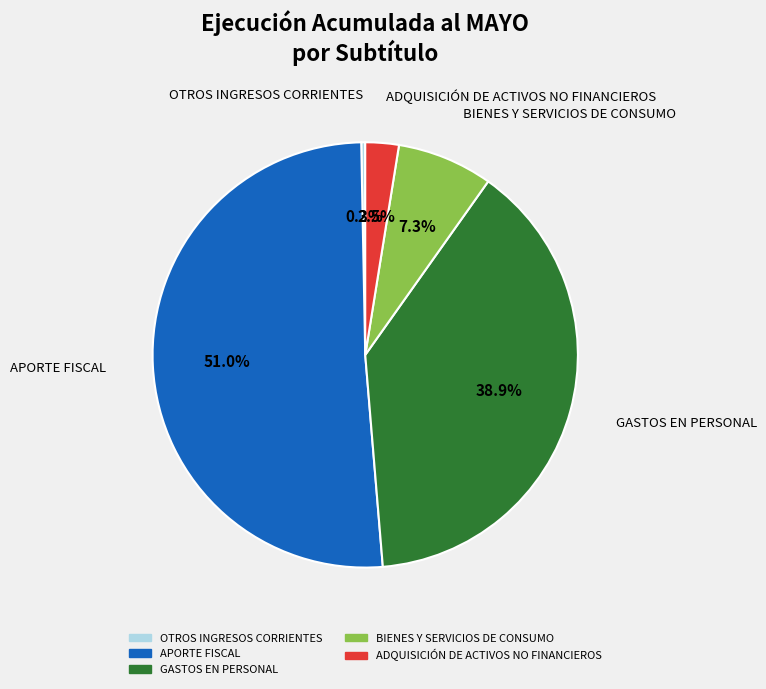

Approximately how many times larger is the value at GASTOS EN PERSONAL compared to OTROS INGRESOS CORRIENTES?

128.6